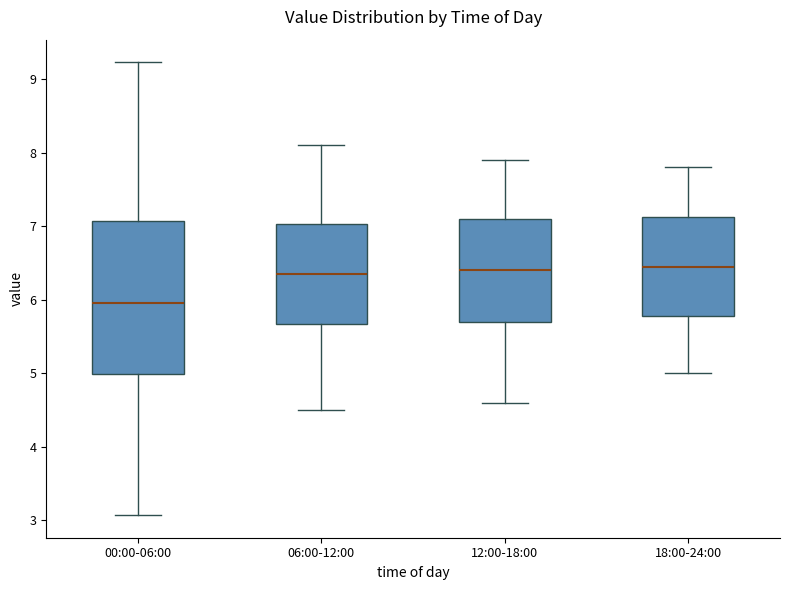

Reading left to right, read every box against the y-axis: the position of its median line, the range the box covers, and the ends of its whiskers. The values are not printed on the chart, so give them approximately, as read against the axis.

00:00-06:00: median 6.0, box 5.0 to 7.1, whiskers 3.1 to 9.2
06:00-12:00: median 6.4, box 5.7 to 7.0, whiskers 4.5 to 8.1
12:00-18:00: median 6.4, box 5.7 to 7.1, whiskers 4.6 to 7.9
18:00-24:00: median 6.5, box 5.8 to 7.1, whiskers 5.0 to 7.8